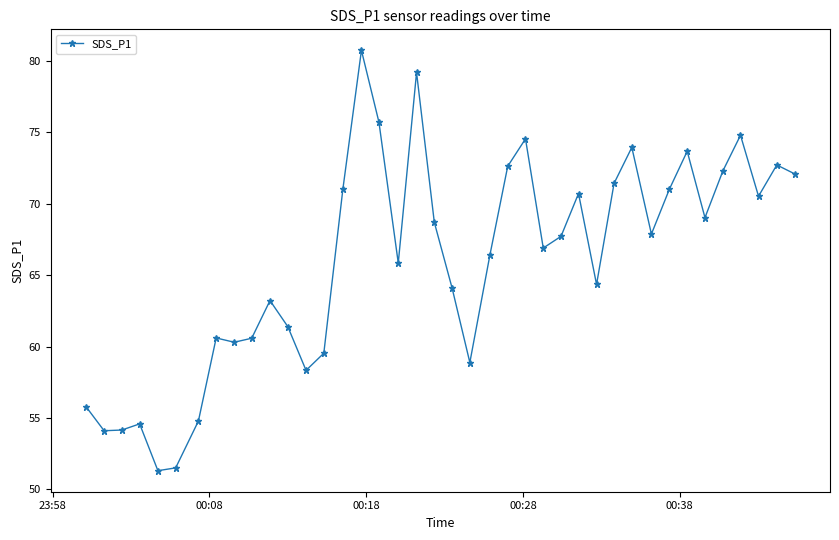

What is the value of the 11th point from the left?

63.2